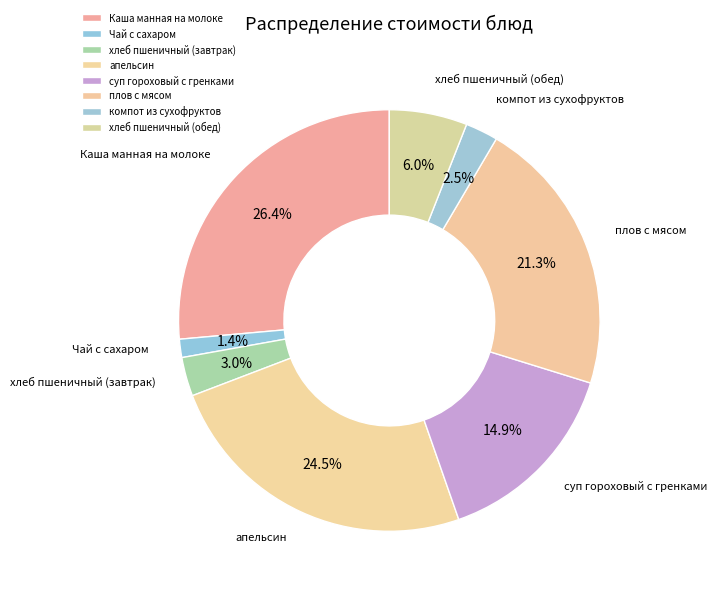

How many segments does this pie chart have?

8